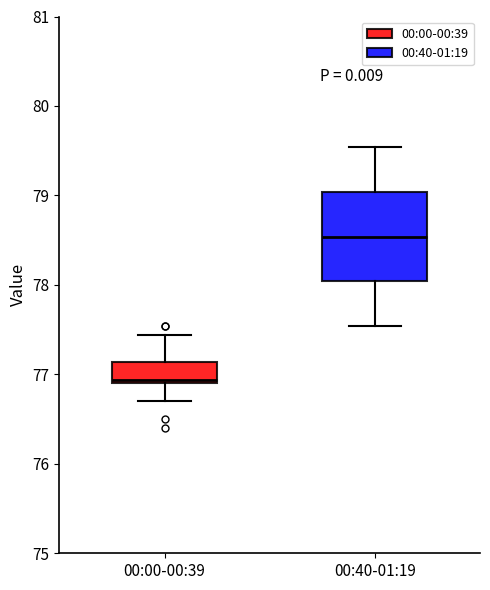

Comparing the boxes themselves (not the whiskers), which one is the tallest?

00:40-01:19